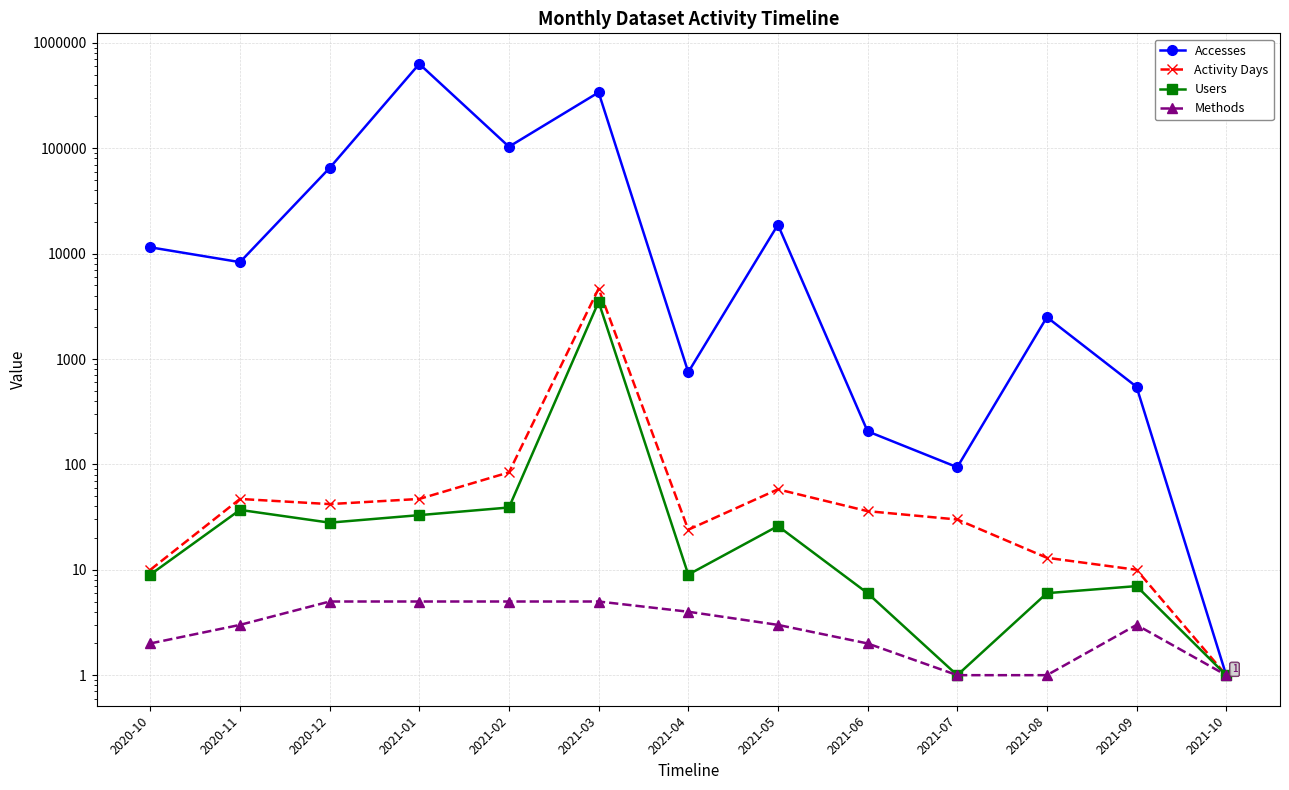

Count the number of categories in the chart.

13